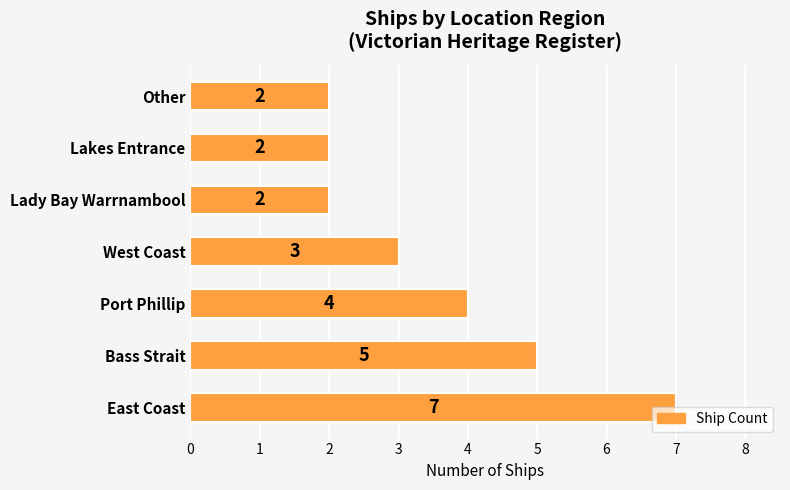

What is the greatest value displayed?

7